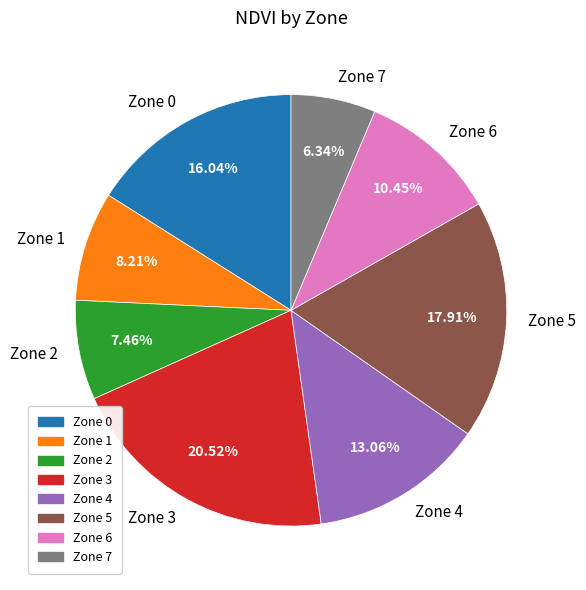

Is there any slice that represents more than half of the pie?

No